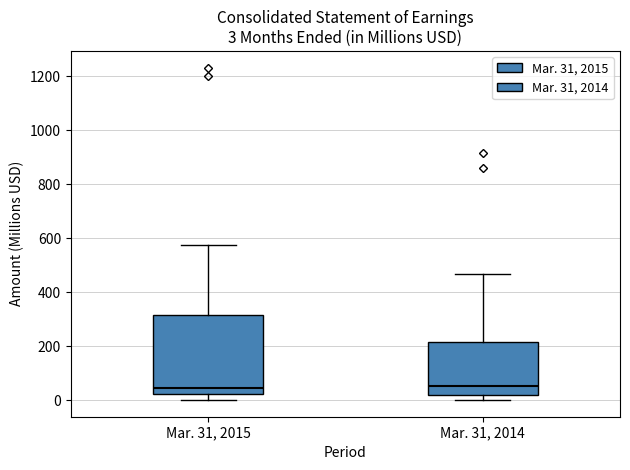

Which box is the tallest, from its lower edge to its upper edge?

Mar. 31, 2015